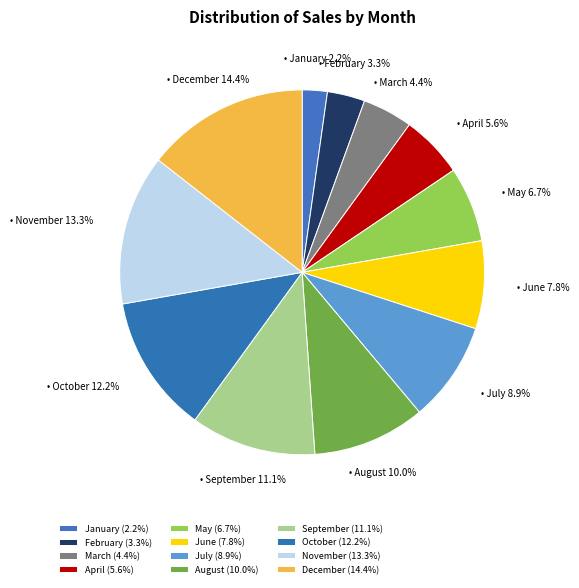

Count the number of slices in the pie.

12